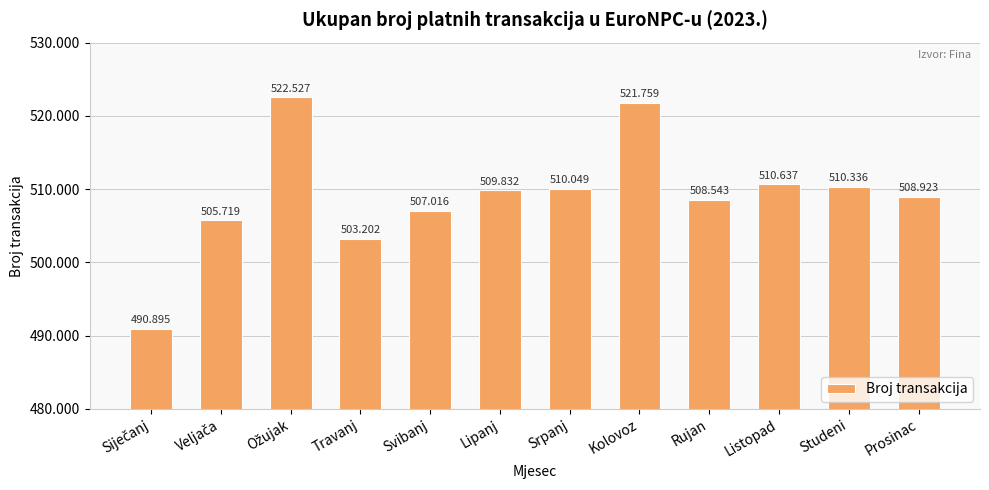

Are the bars horizontal?

No